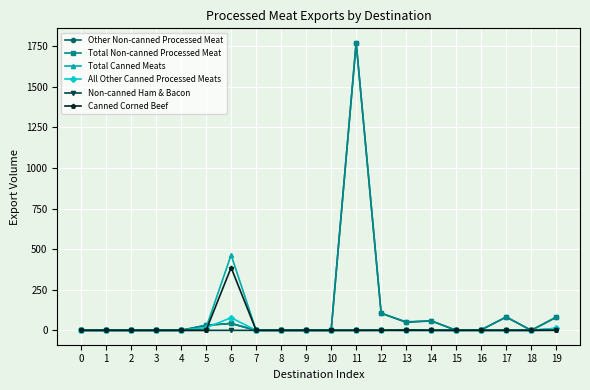

At which label does Total Non-canned Processed Meat reach its peak?

11